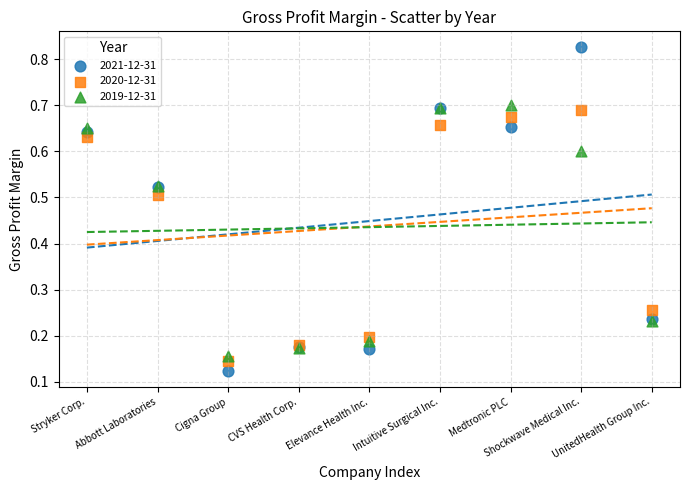

Which series contains the highest Y value?

2021-12-31